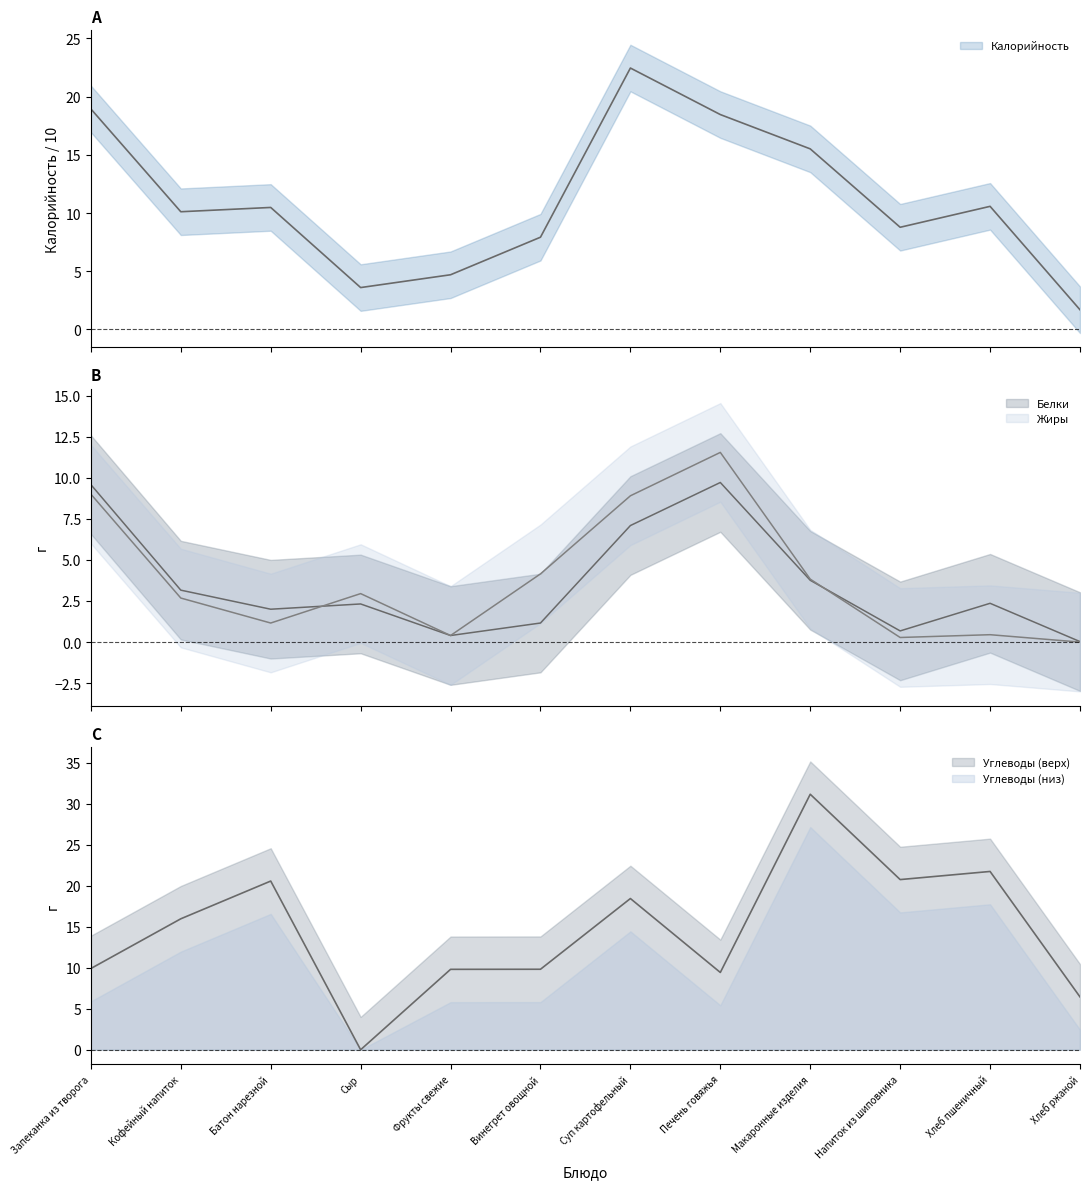

What is the difference between the second highest and second lowest values in the Калорийность series?

15.3